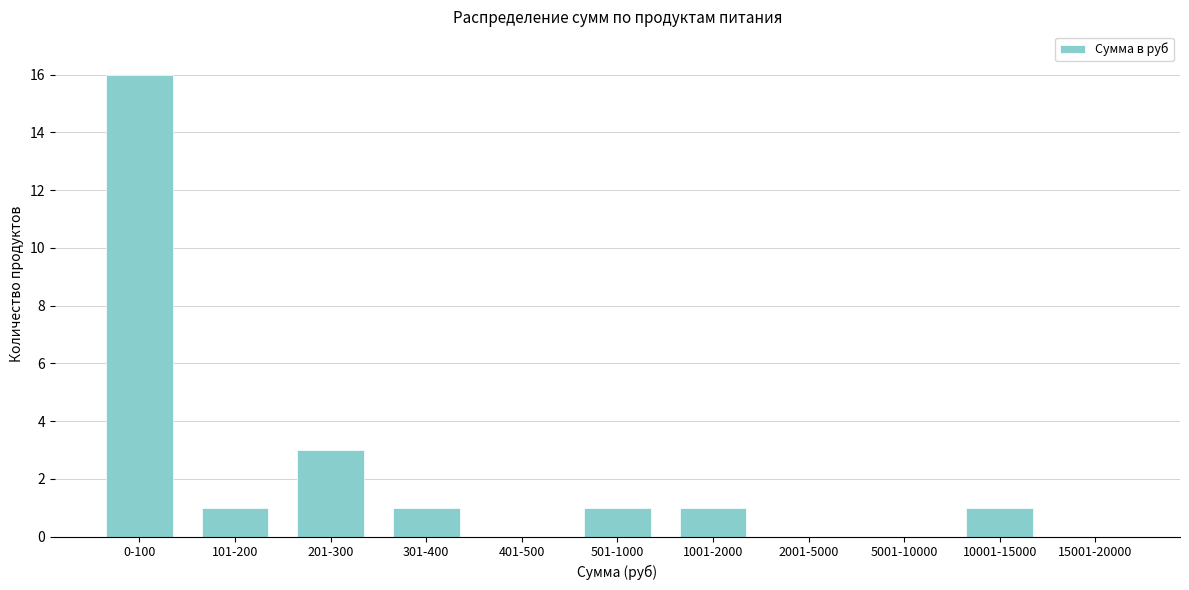

Reading left to right, list all the values displayed in this chart.

0-100=16	101-200=1	201-300=3	301-400=1	401-500=0	501-1000=1	1001-2000=1	2001-5000=0	5001-10000=0	10001-15000=1	15001-20000=0